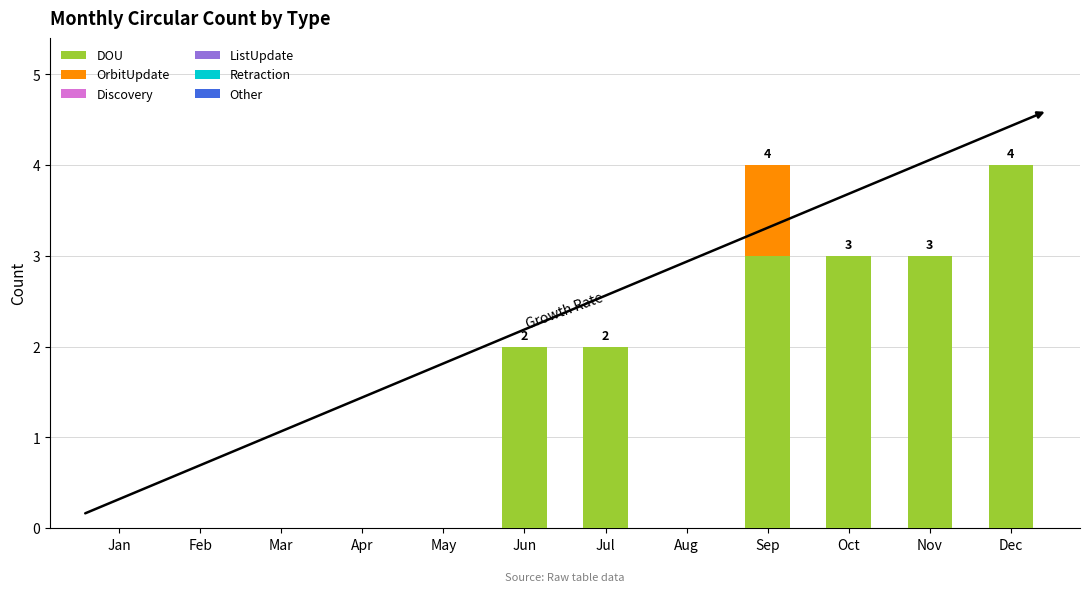

Reading left to right, transcribe the values for DOU.

Jan=0	Feb=0	Mar=0	Apr=0	May=0	Jun=2	Jul=2	Aug=0	Sep=3	Oct=3	Nov=3	Dec=4